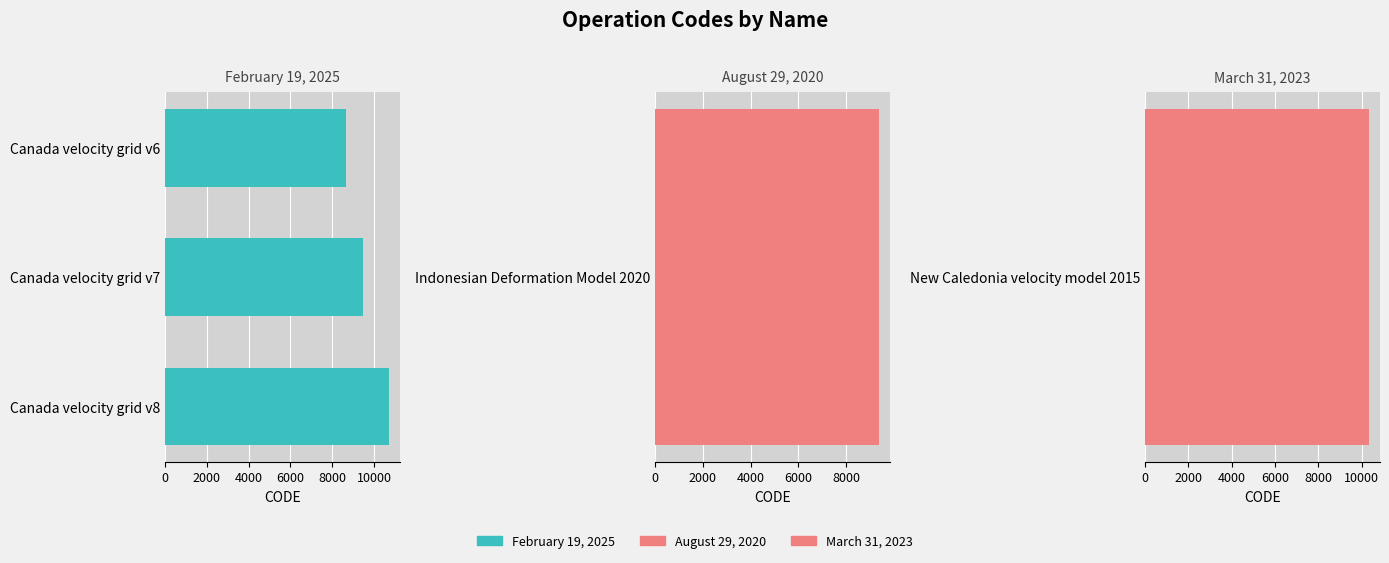

Read the value at Canada velocity grid v7.

9483